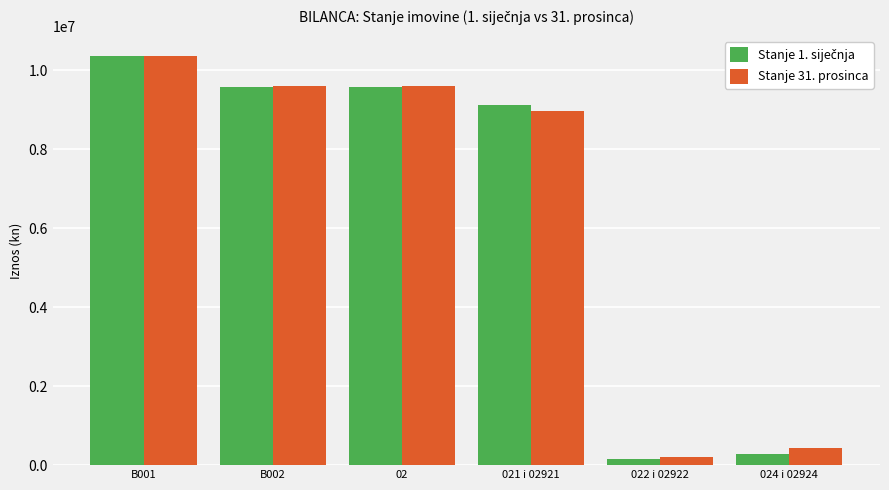

What is the difference between the maximum and minimum values in the Stanje 31. prosinca series?

10154960.4